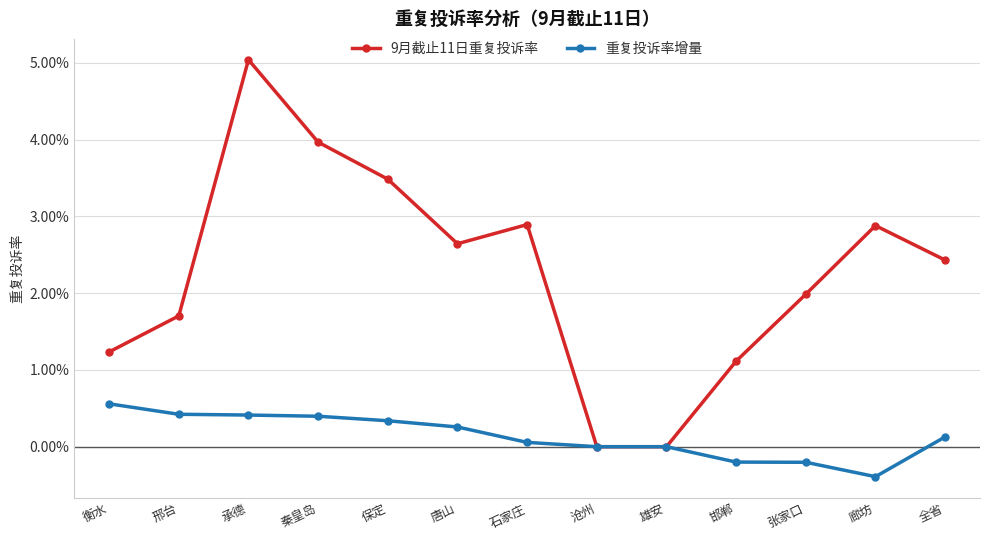

What is the label of the 2nd point from the left?

邢台